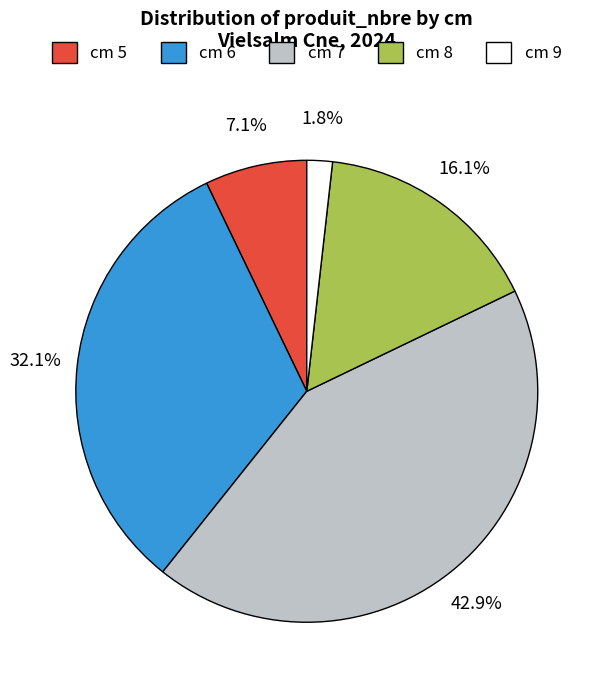

Does cm 5 account for over 50% of the chart?

No